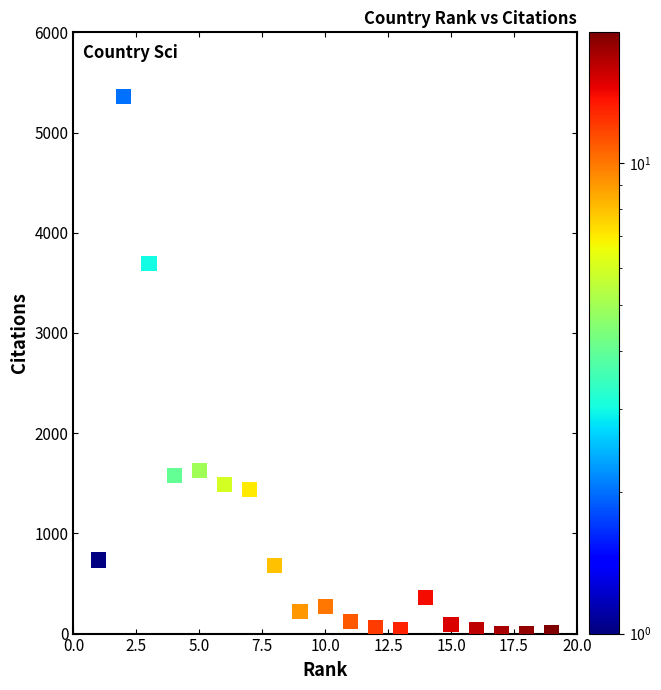

What is the range of Y values (max minus min)?

5358